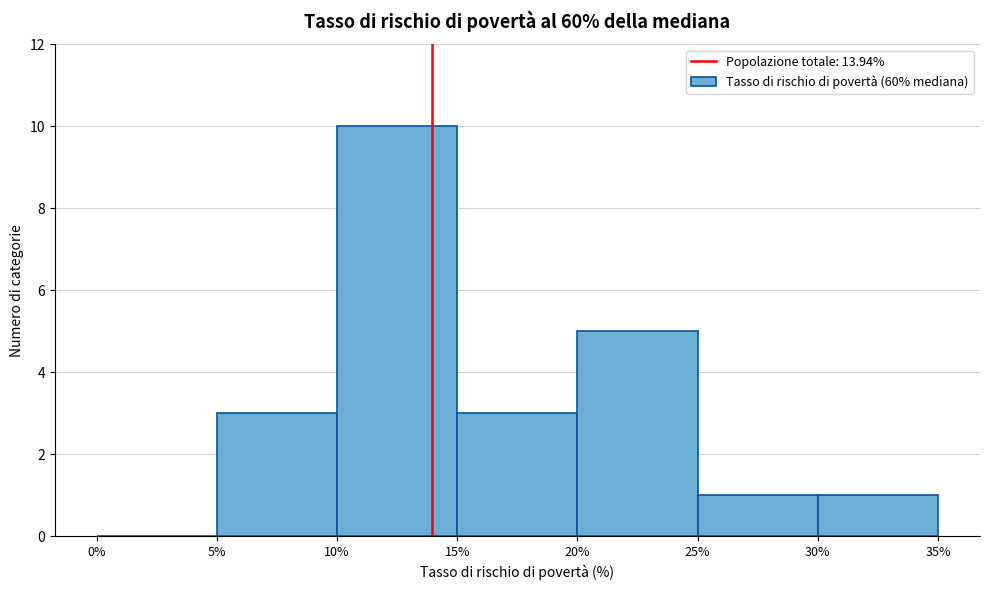

Reading left to right, transcribe this chart: for each bar, give the range it covers on the x-axis and its height. The values are not printed on the chart, so give them approximately, as read against the axis.

0% to 5%: 0
5% to 10%: 3
10% to 15%: 10
15% to 20%: 3
20% to 25%: 5
25% to 30%: 1
30% to 35%: 1